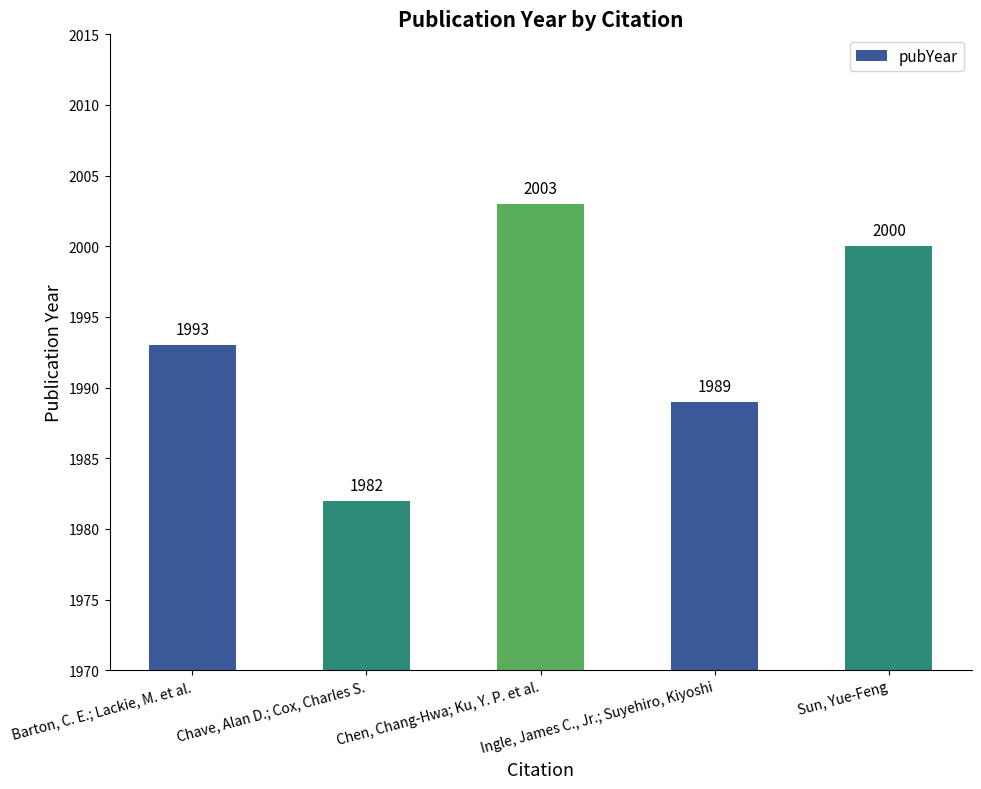

What is the label of the 2nd bar from the left?

Chave, Alan D.; Cox, Charles S.